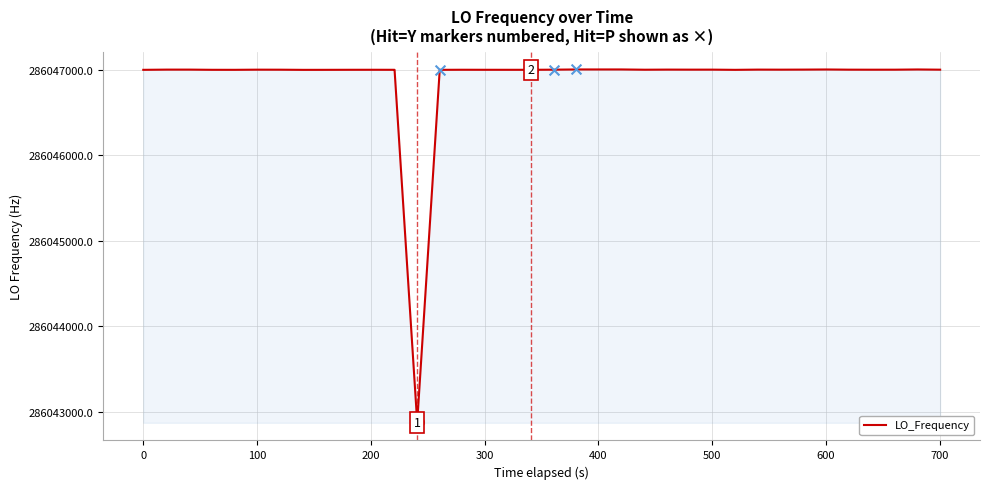

What is the smallest value displayed?

286042879.4